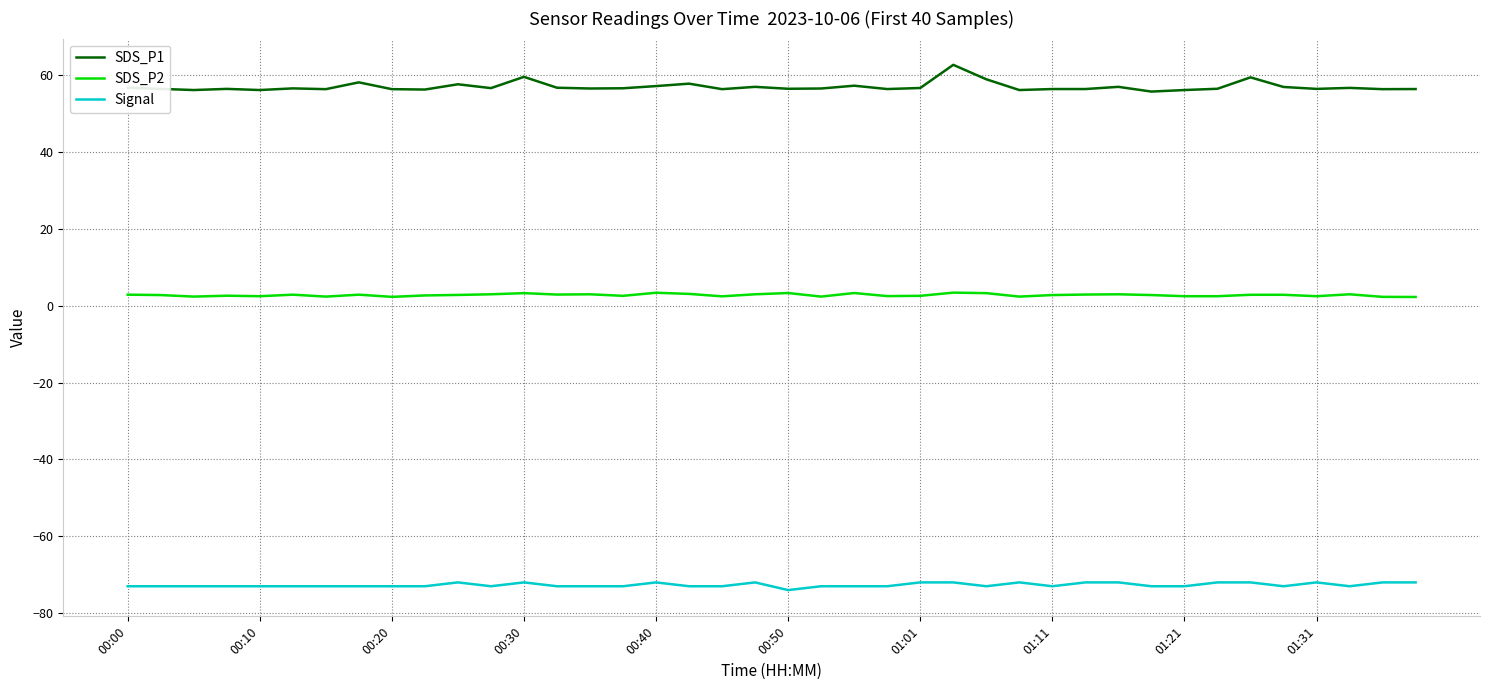

What is the difference between the maximum and minimum values in the Signal series?

2.0